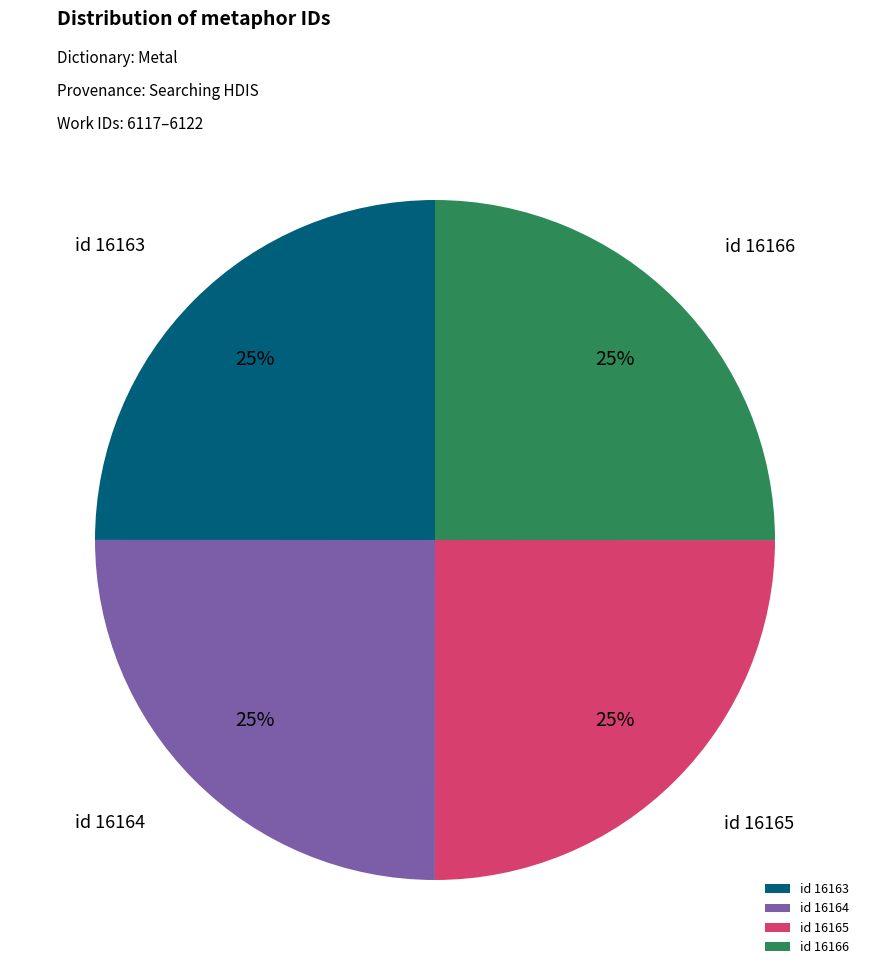

Count the number of slices in the pie.

4